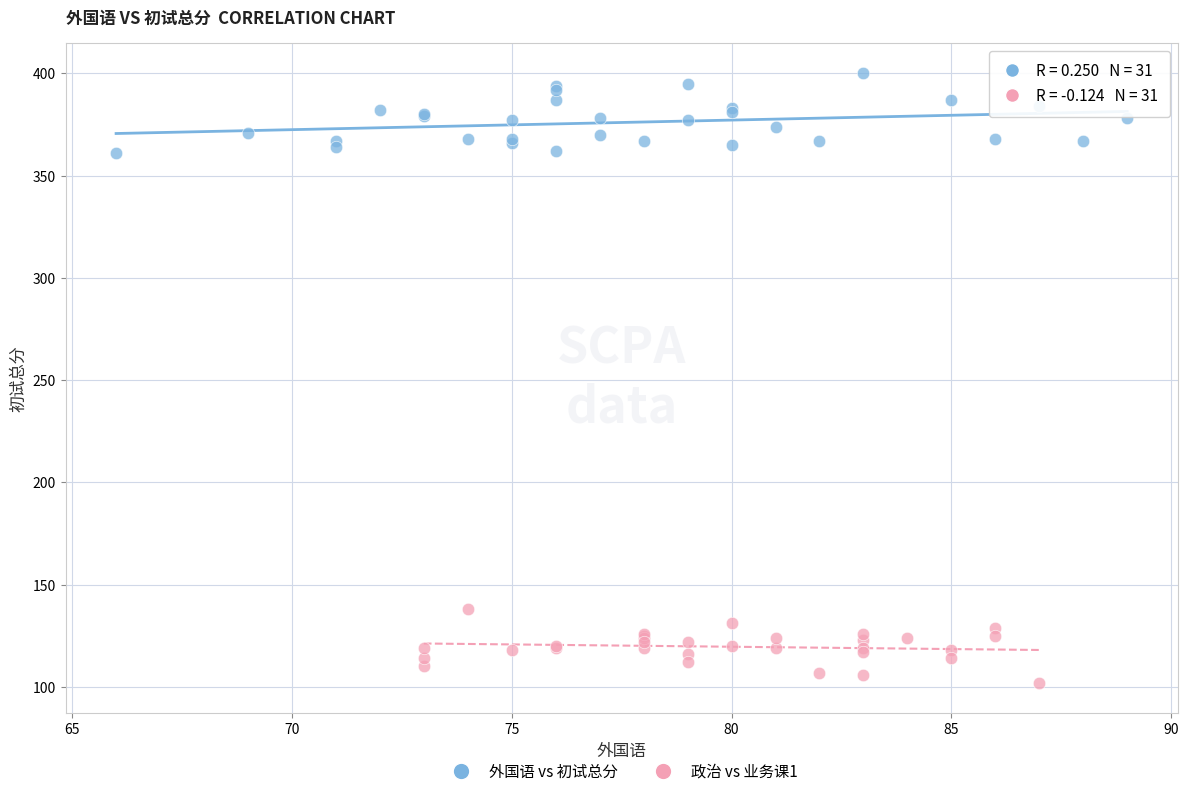

What are all the series names shown in the legend?

外国语 vs 初试总分, 政治 vs 业务课1